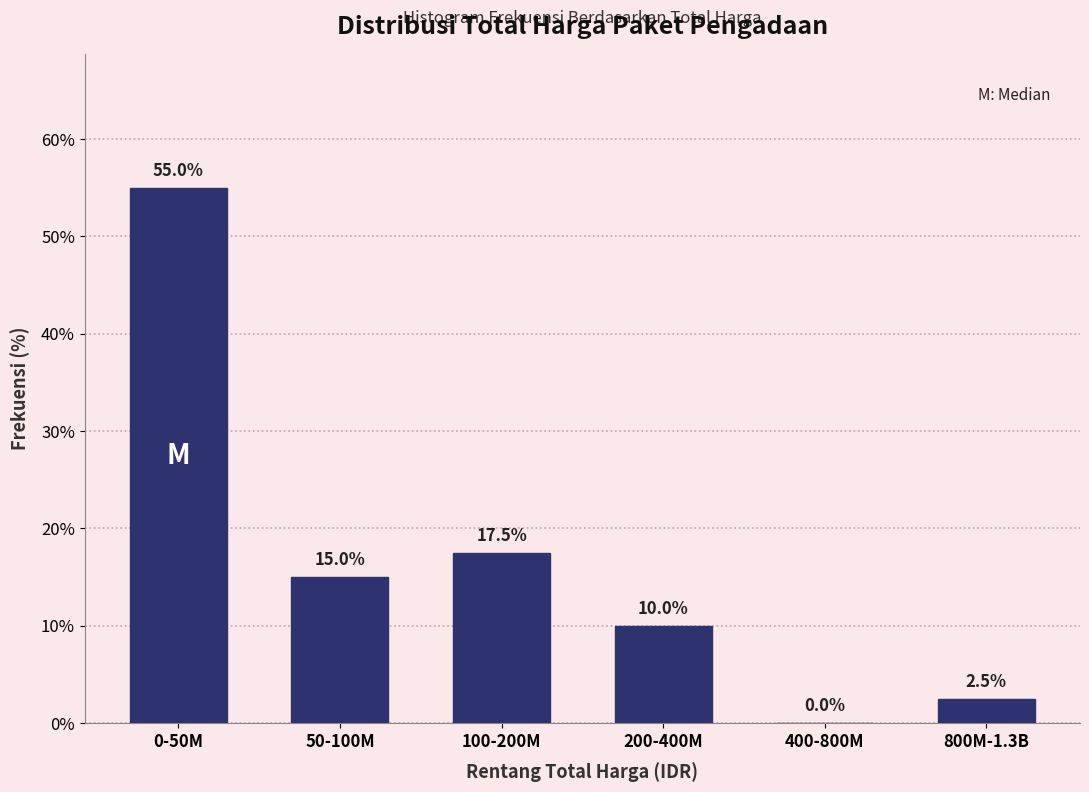

Reading left to right, extract all data points from this chart.

0-50M=55.0	50-100M=15.0	100-200M=17.5	200-400M=10.0	400-800M=0.0	800M-1.3B=2.5